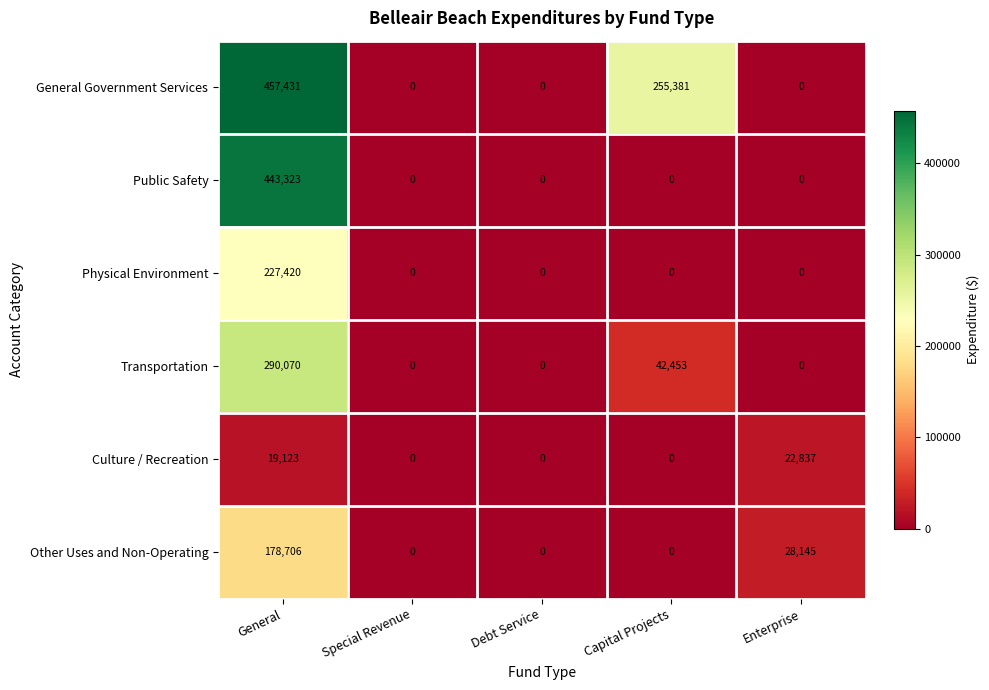

Reading left to right, transcribe all the data shown in this chart.

General Government Services: General=457431	Special Revenue=0	Debt Service=0	Capital Projects=255381	Enterprise=0
Public Safety: General=443323	Special Revenue=0	Debt Service=0	Capital Projects=0	Enterprise=0
Physical Environment: General=227420	Special Revenue=0	Debt Service=0	Capital Projects=0	Enterprise=0
Transportation: General=290070	Special Revenue=0	Debt Service=0	Capital Projects=42453	Enterprise=0
Culture / Recreation: General=19123	Special Revenue=0	Debt Service=0	Capital Projects=0	Enterprise=22837
Other Uses and Non-Operating: General=178706	Special Revenue=0	Debt Service=0	Capital Projects=0	Enterprise=28145